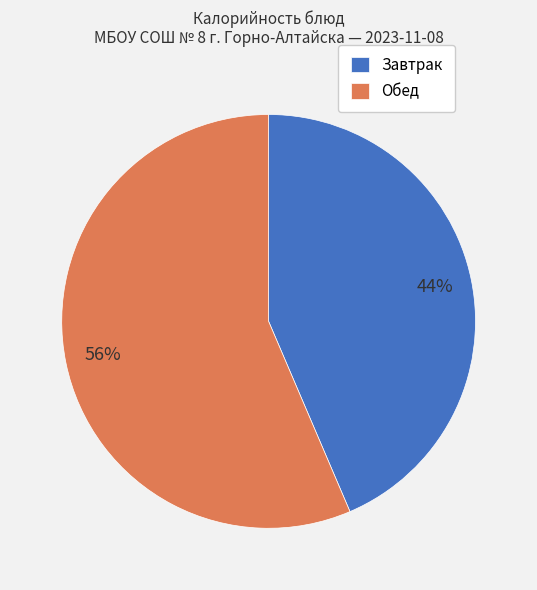

The Обед slice represents 64% of the pie. True or false?

False